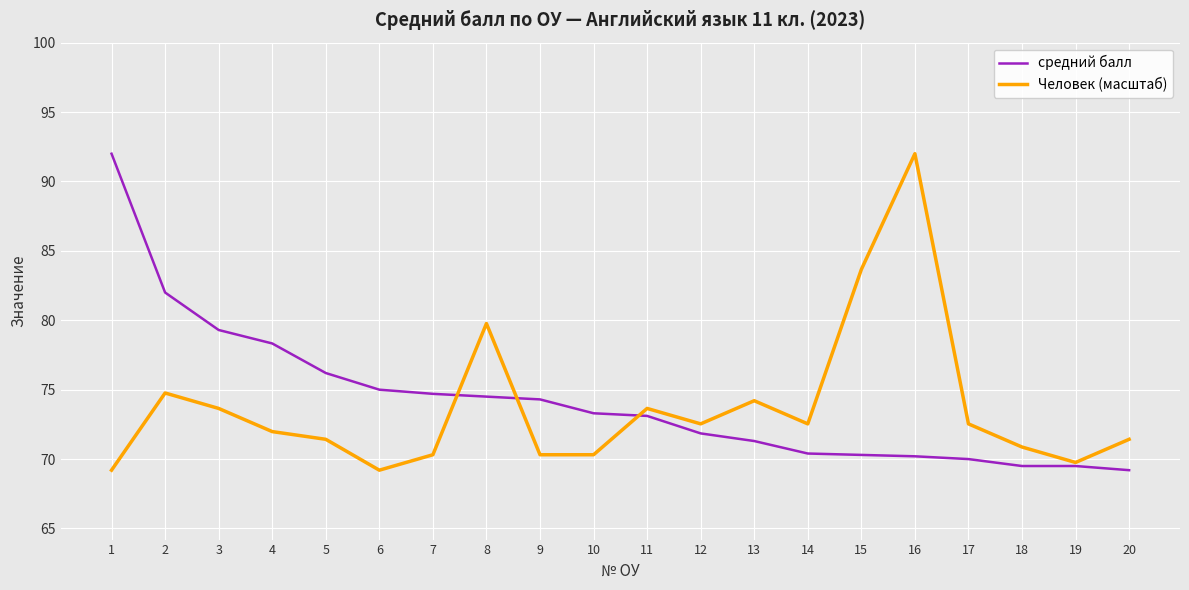

At 15, list the series in order from largest to smallest.

Человек (масштаб), средний балл